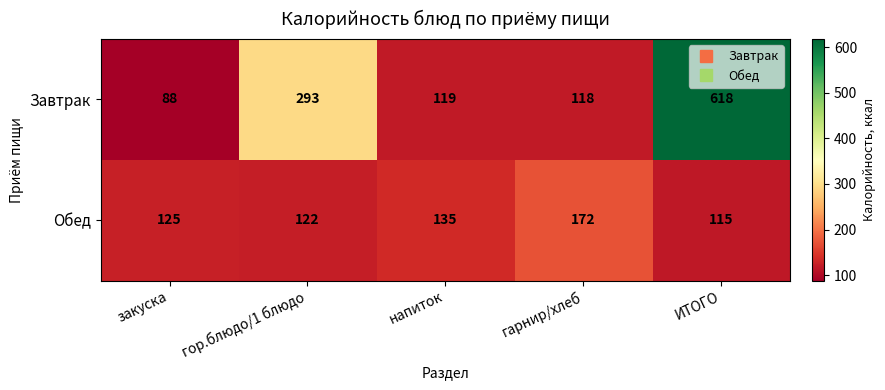

Between закуска and напиток, which series saw the biggest shift?

Завтрак